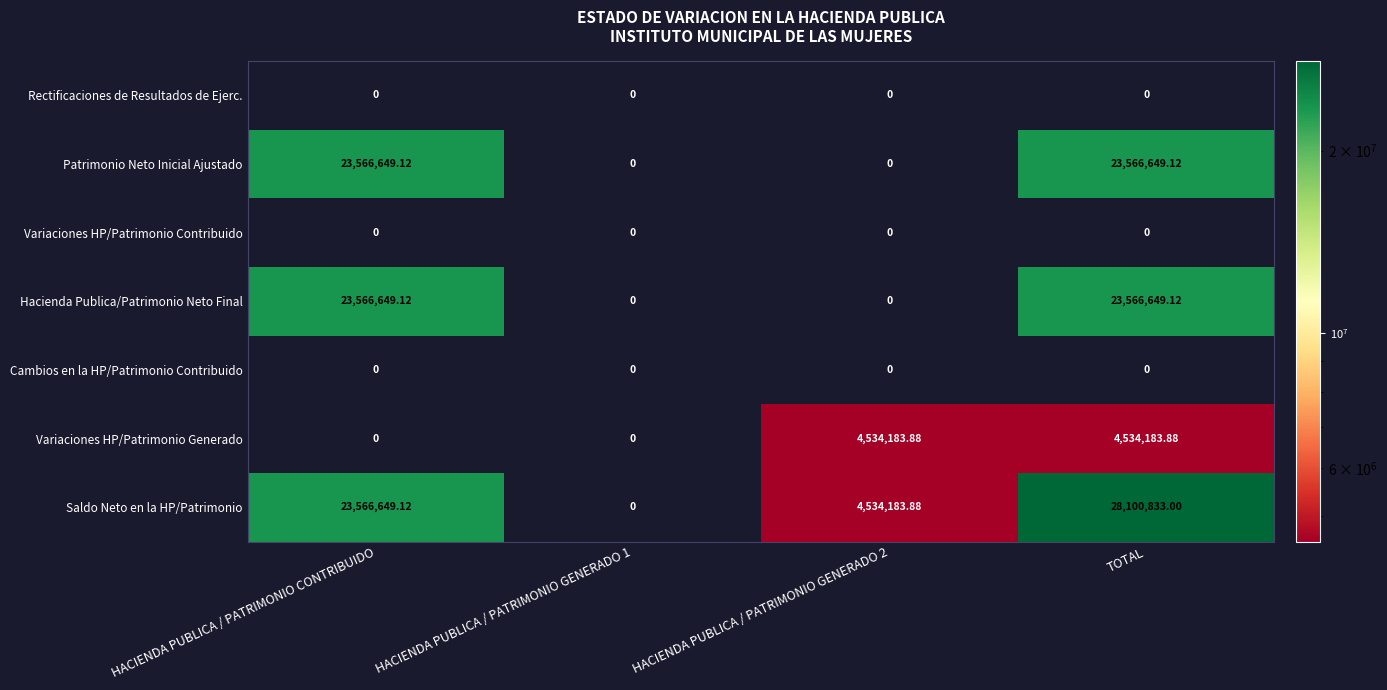

Which category has the highest value across all series?

TOTAL